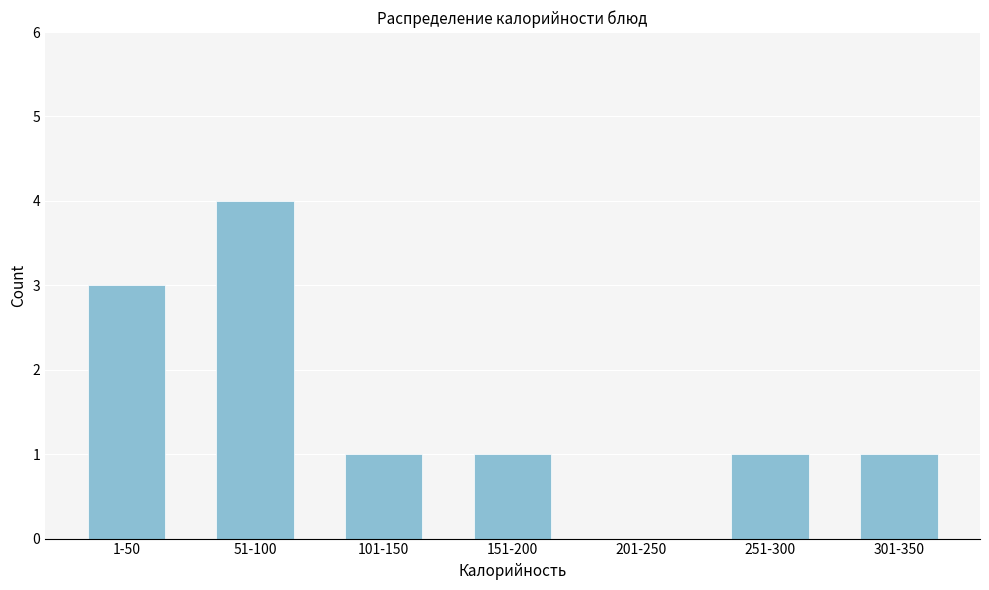

Reading left to right, extract all data points from this chart.

1-50=3	51-100=4	101-150=1	151-200=1	201-250=0	251-300=1	301-350=1